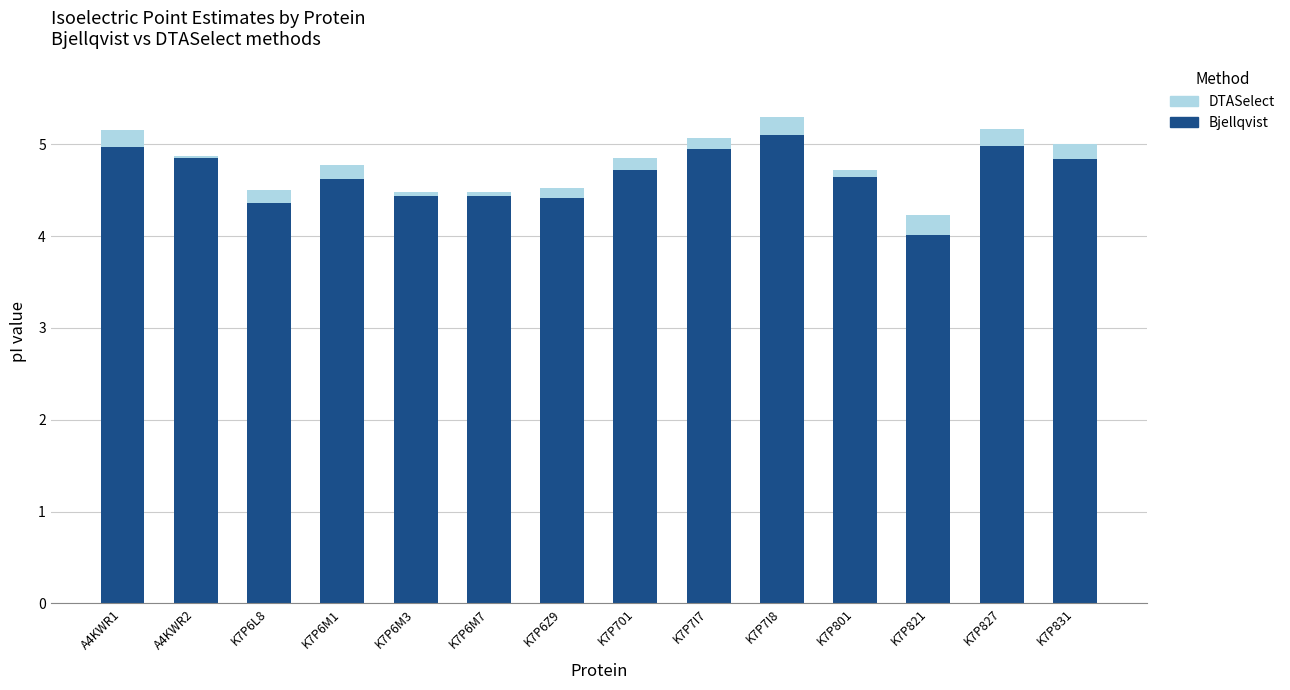

Is it true that Bjellqvist equals 5.0 at K7P827?

True